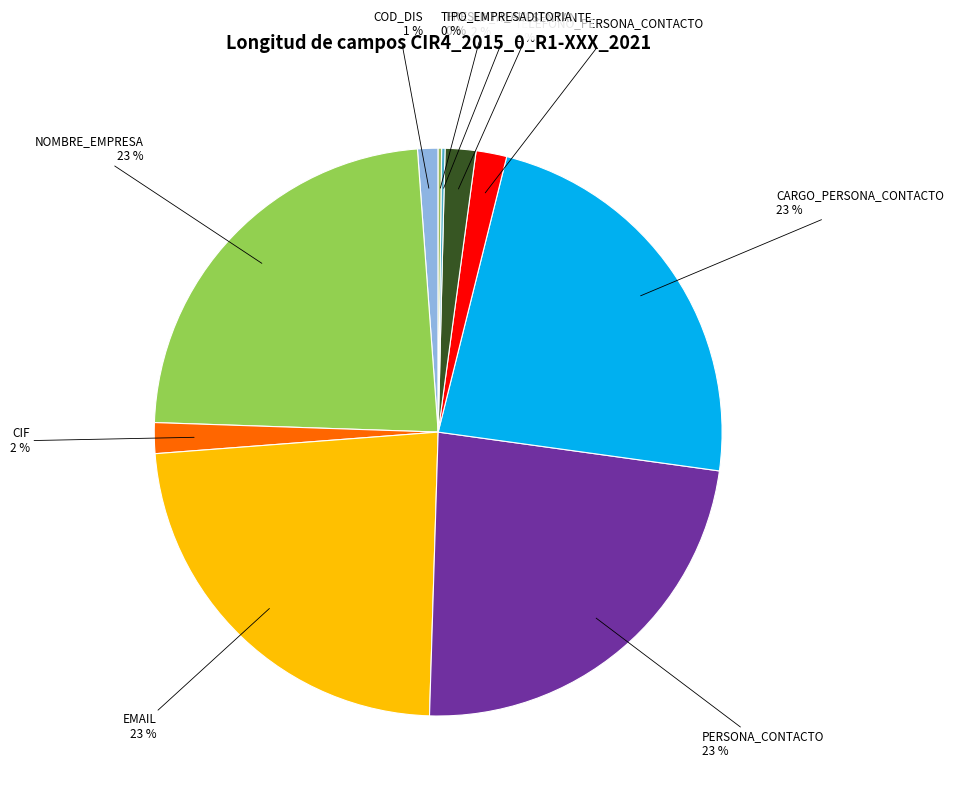

Is the sum of EMAIL and TELEFONO_PERSONA_CONTACTO greater than half?

No